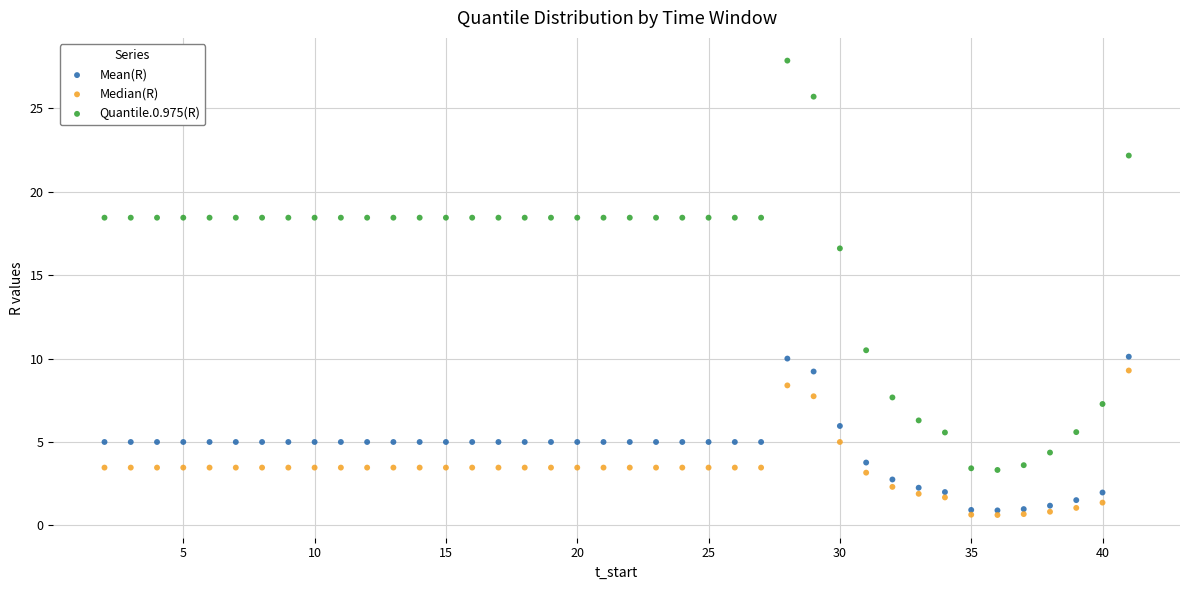

Across all series, what Y value is closest to 14?

16.6